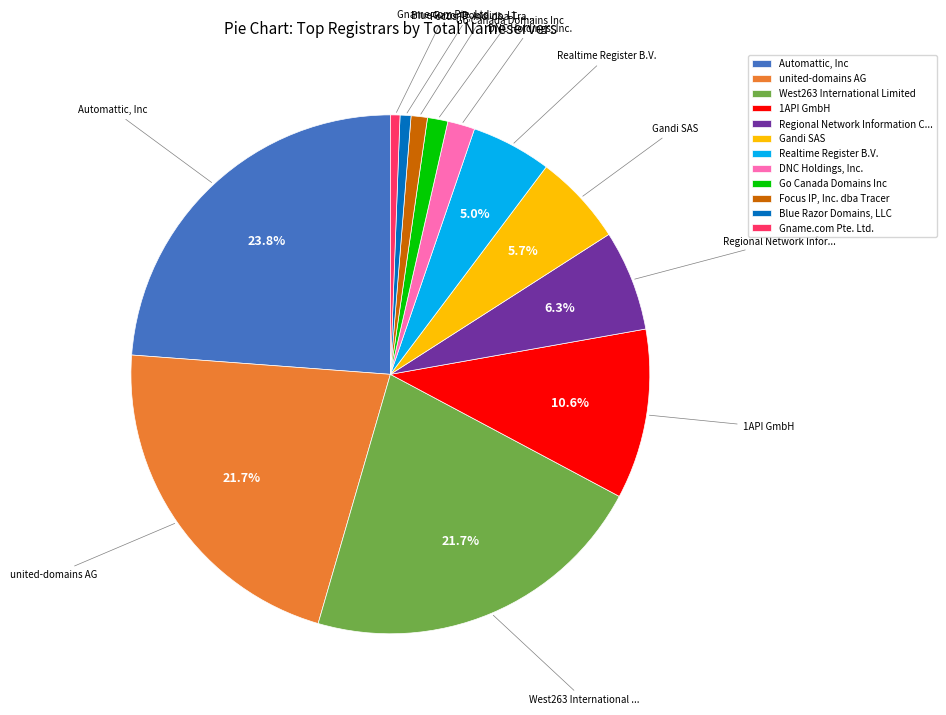

To the nearest percent, what portion does Blue Razor Domains, LLC represent?

1%